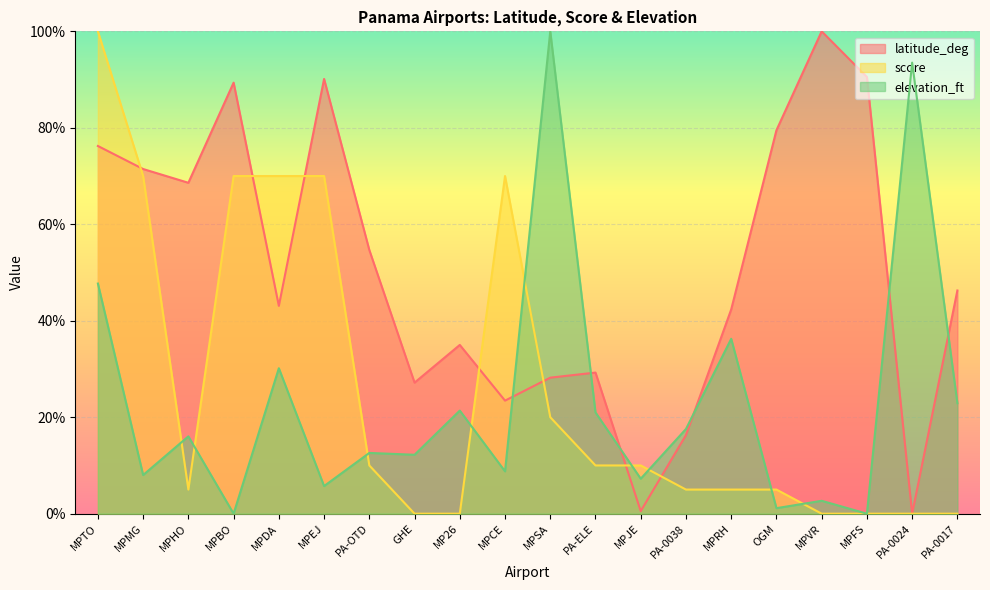

After their last crossing, which series has the higher values: latitude_deg or score?

latitude_deg